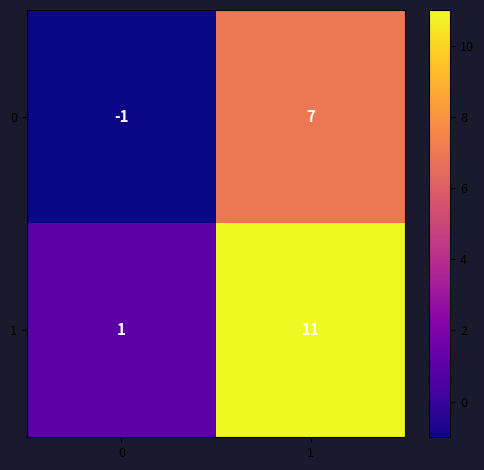

What is the difference between the maximum and minimum values in the 0 series?

8